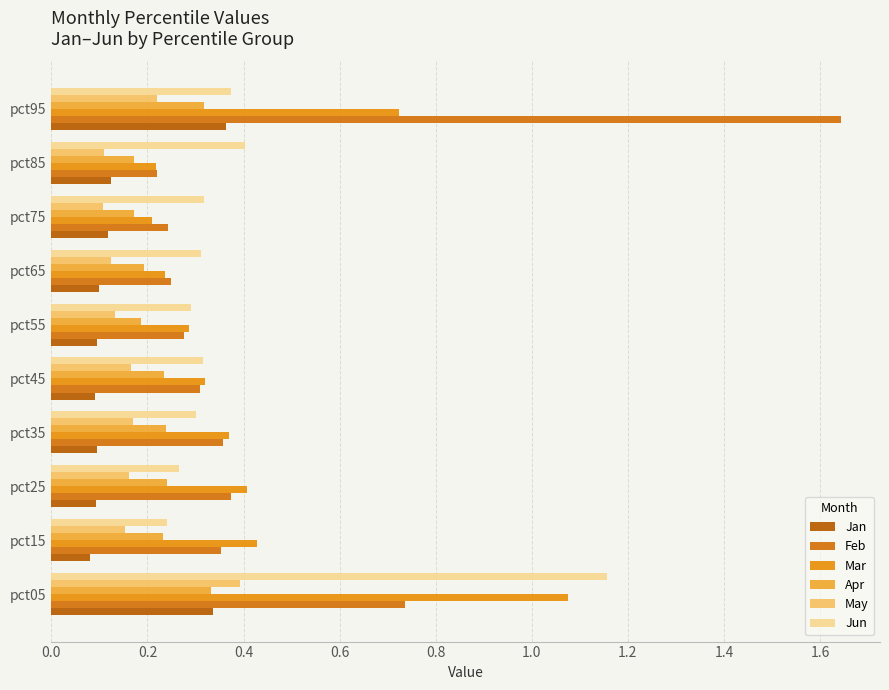

How many series are shown in this chart?

6